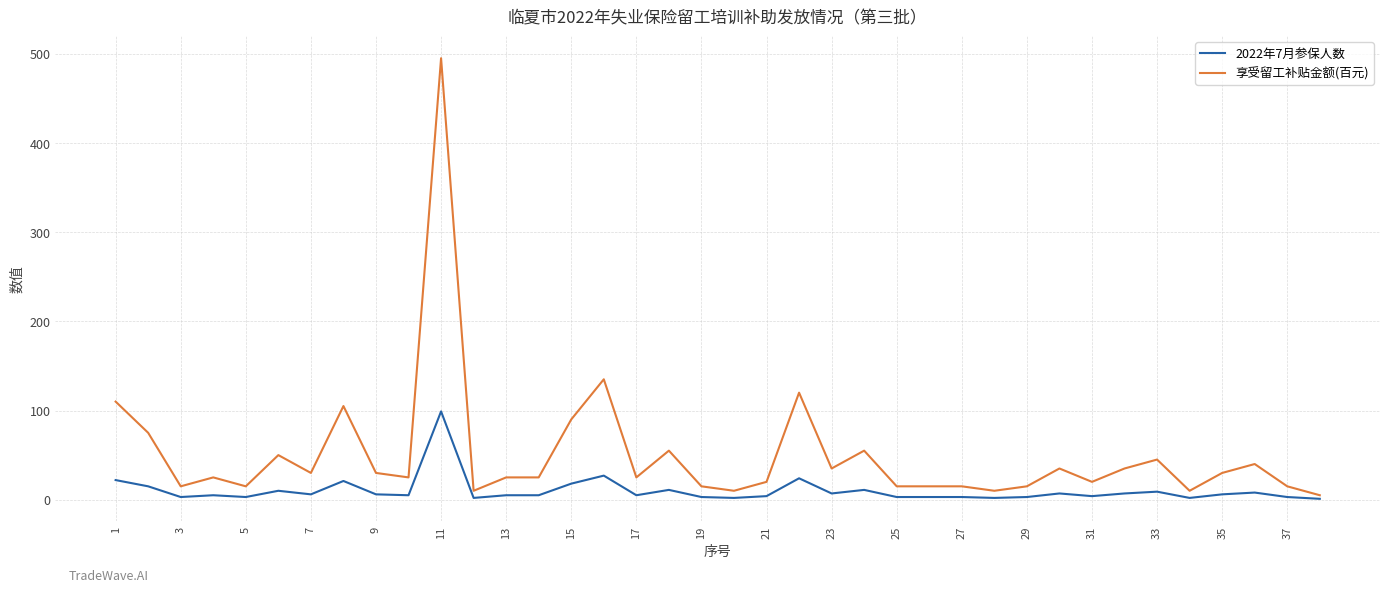

Rank the series by their average value, from lowest to highest.

2022年7月参保人数, 享受留工补贴金额(百元)